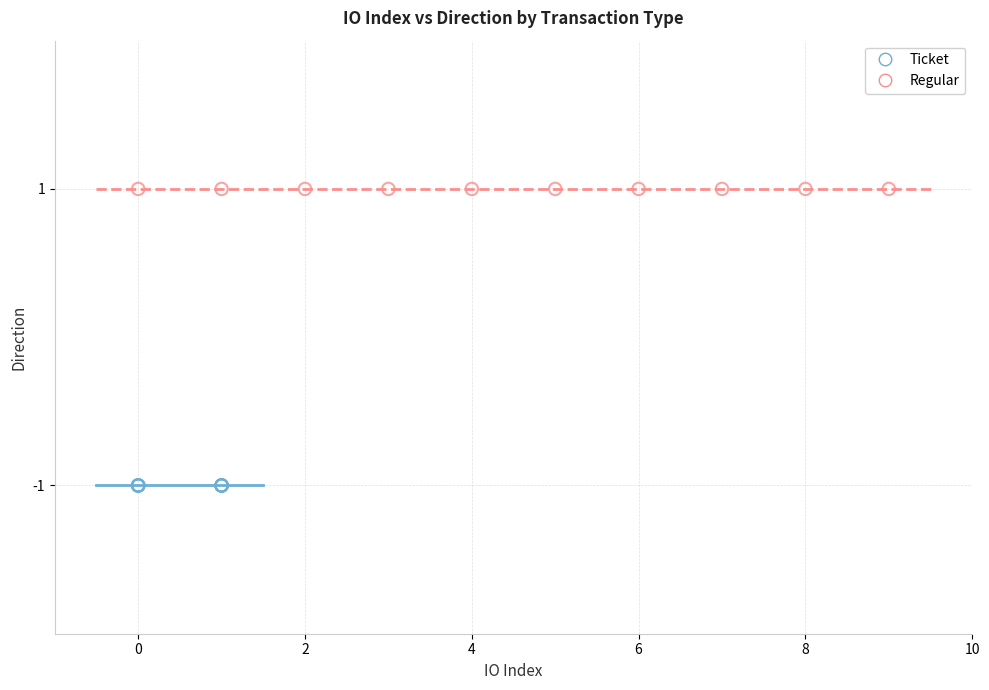

Which series contains the lowest Y value?

Ticket